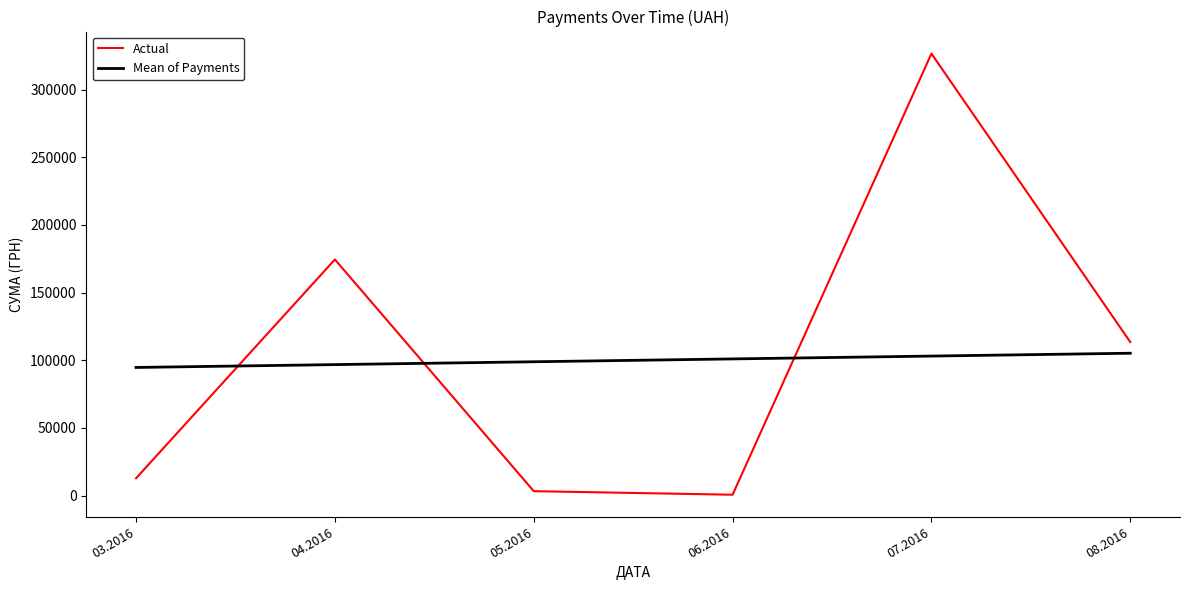

Which category has the highest value in the Actual series?

07.2016